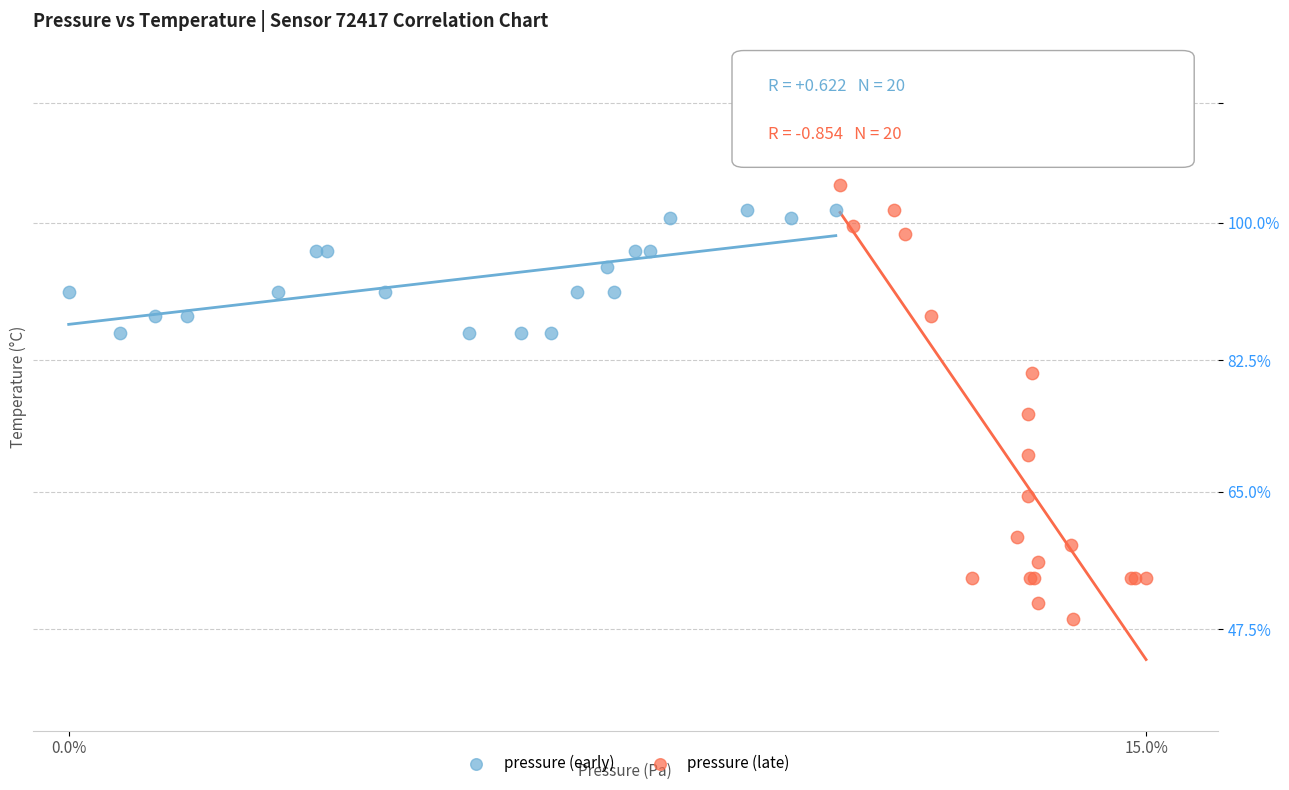

Which series contains the lowest Y value?

pressure (late)